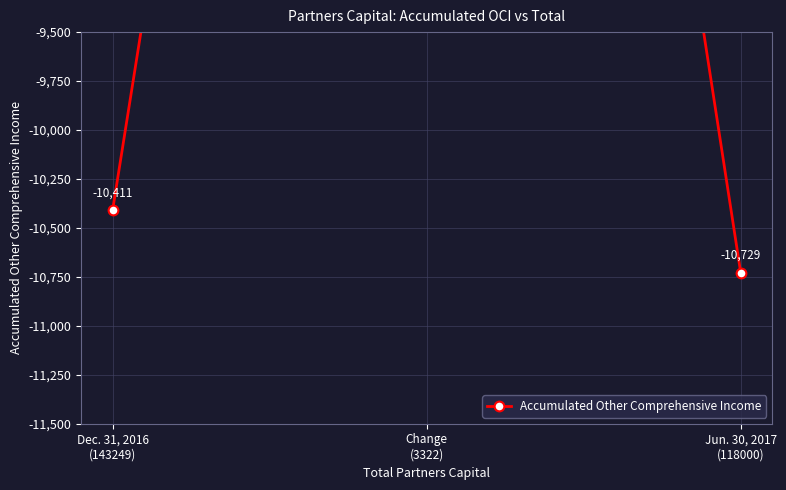

What is the greatest value displayed?

-318